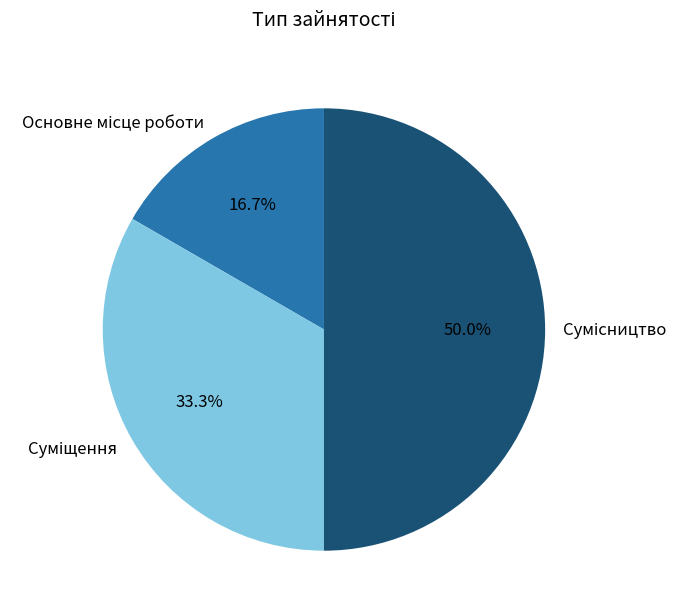

How many segments does this pie chart have?

3